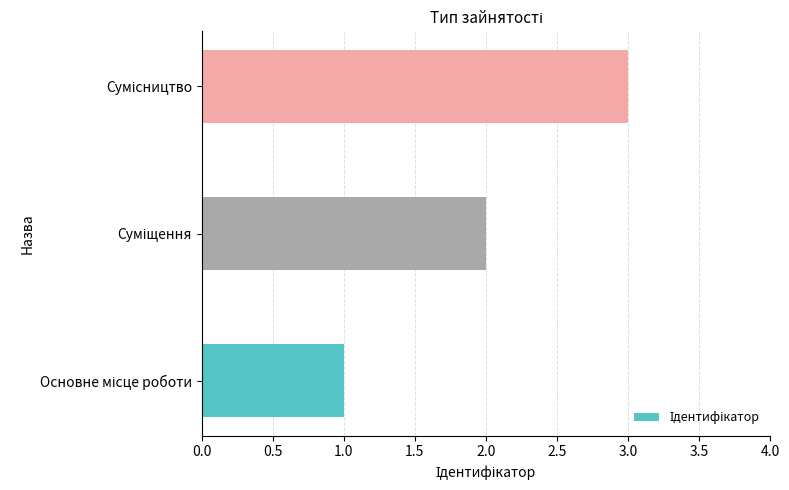

Are the bars grouped side by side (vs. stacked)?

No